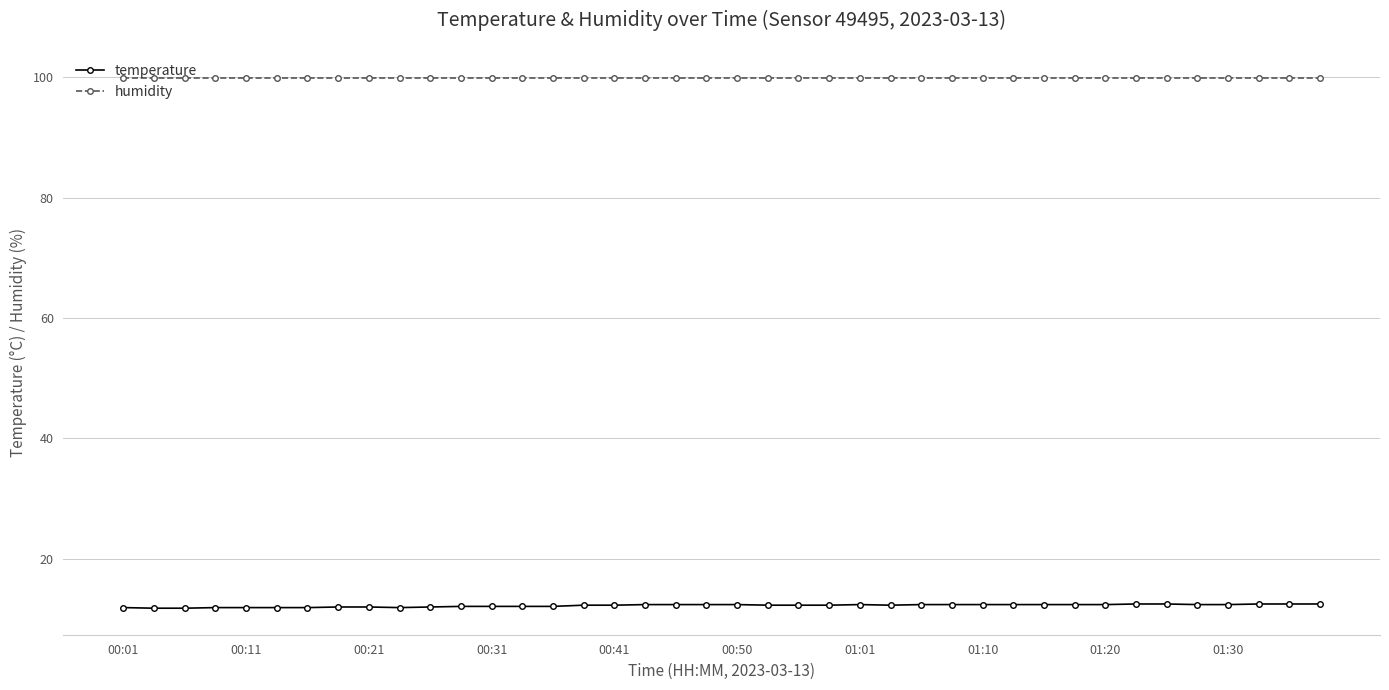

What is the value of the humidity point at the 20th from the left?

99.9